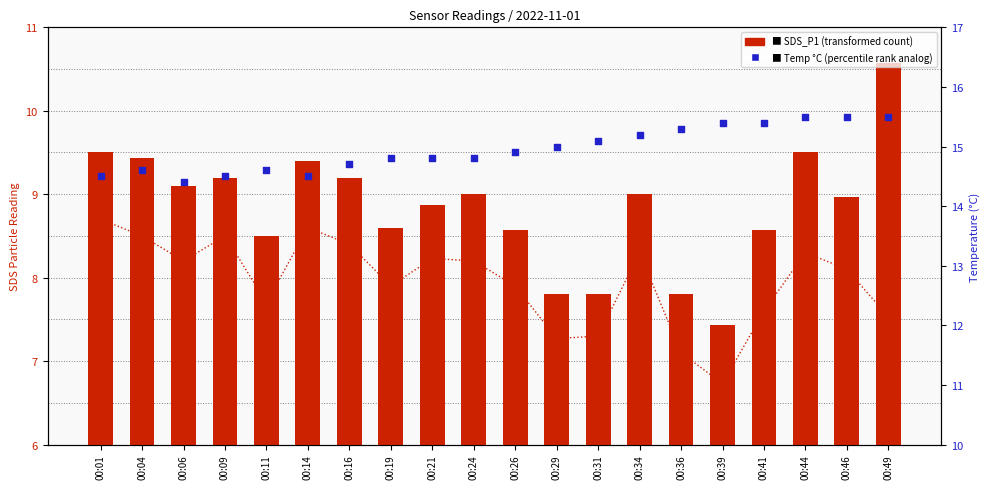

Which series has the widest spread of Y values?

SDS_P1 (particle count)